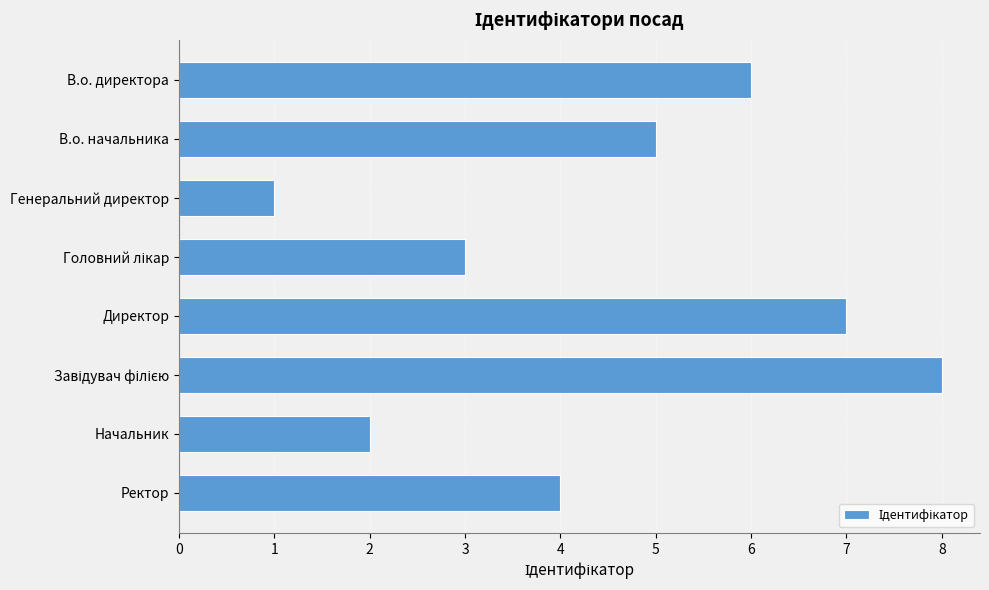

Reading top to bottom, extract all data points from this chart.

6	5	1	3	7	8	2	4